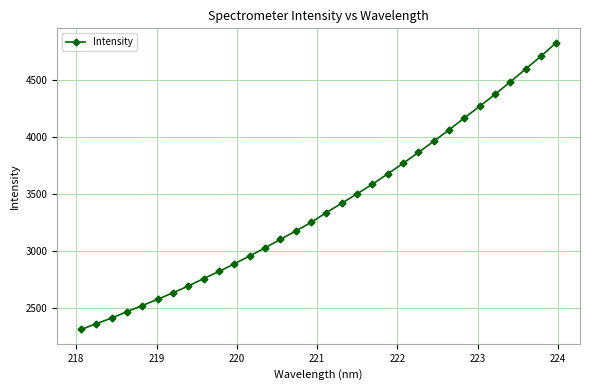

What is the sum of all values?

108599.2